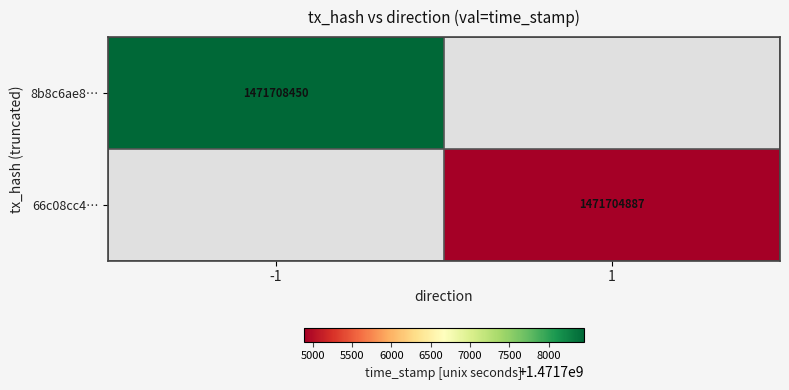

Is the value of 8b8c6ae8… at -1 greater than the value of 66c08cc4… at 1?

Yes